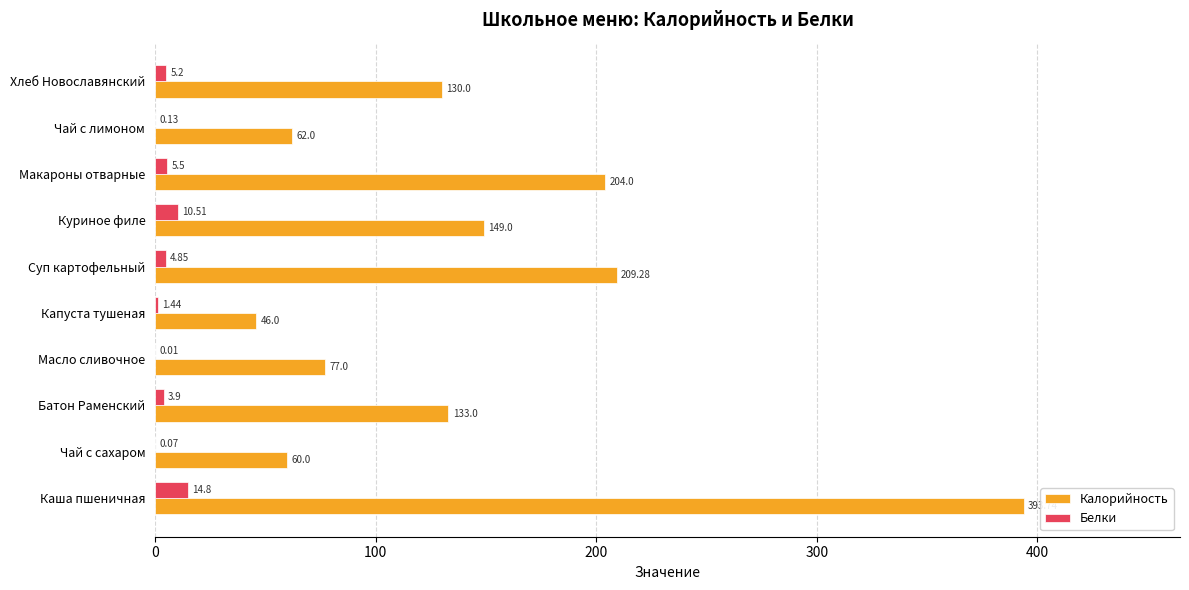

Which series changed the most between Батон Раменский and Суп картофельный?

Калорийность